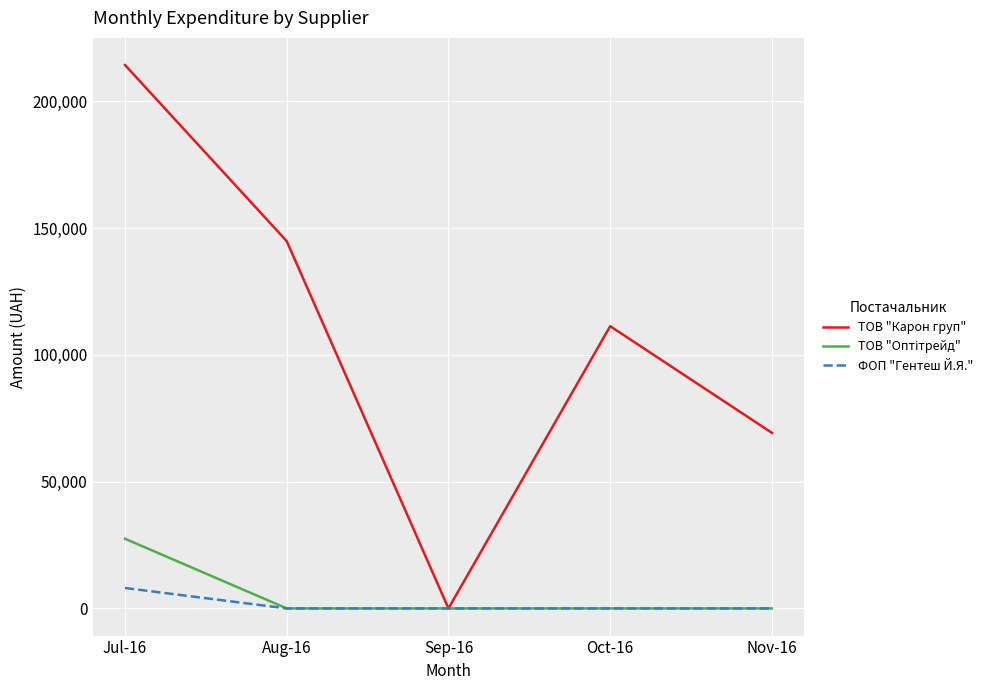

Which label corresponds to the largest value in the chart?

Jul-16